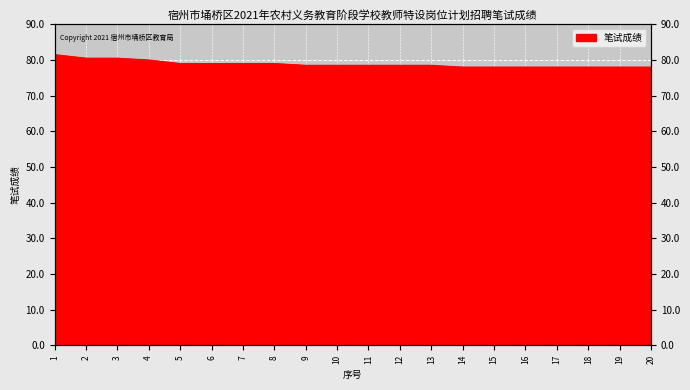

True or false: there are more than 0 points higher than both neighbors.

False